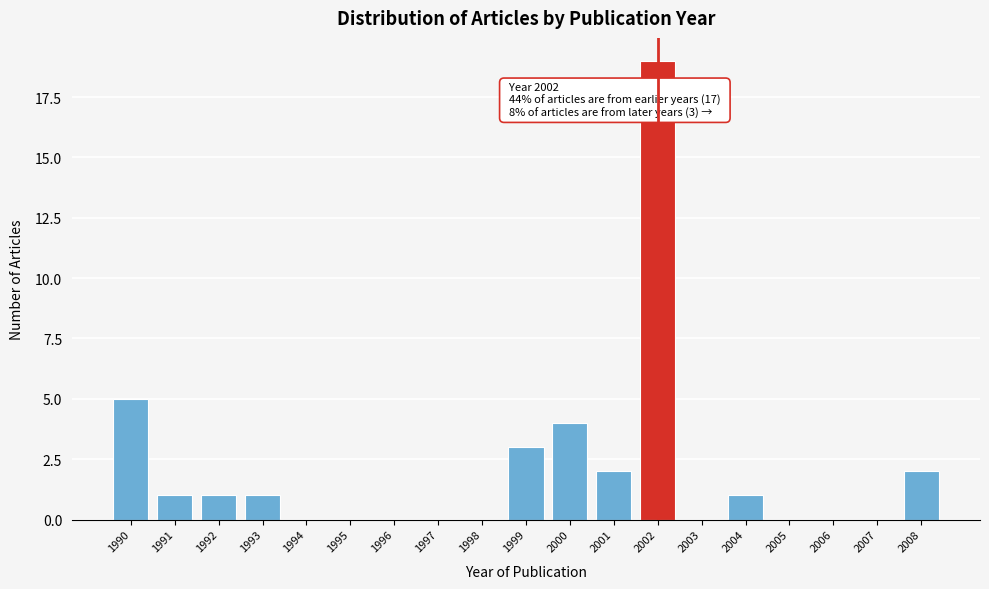

Reading left to right, transcribe all the data shown in this chart.

1990=5	1991=1	1992=1	1993=1	1994=0	1995=0	1996=0	1997=0	1998=0	1999=3	2000=4	2001=2	2002=19	2003=0	2004=1	2005=0	2006=0	2007=0	2008=2